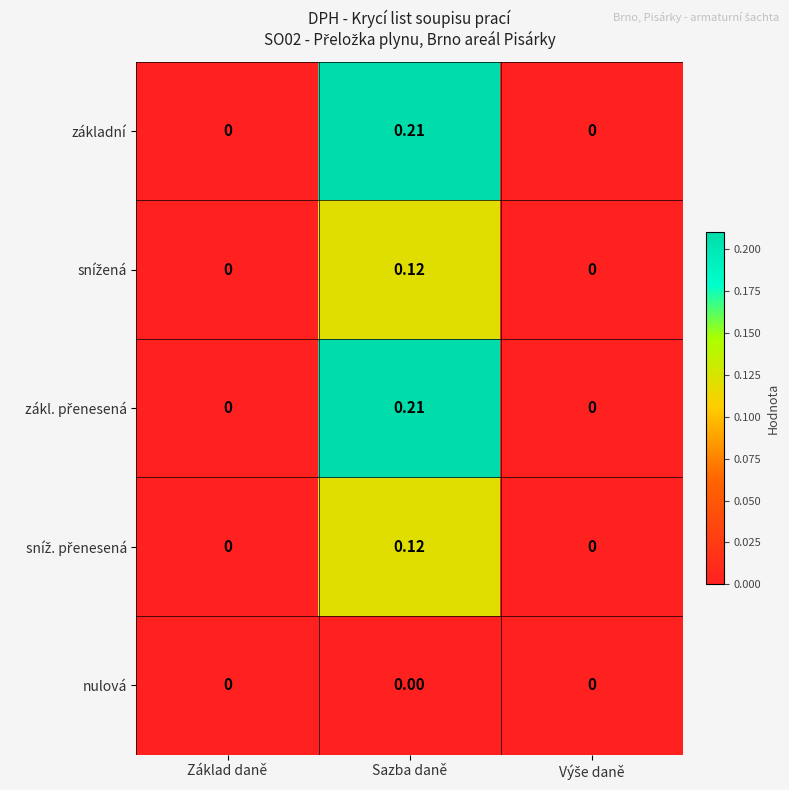

Which label corresponds to the largest value in the chart?

Sazba daně